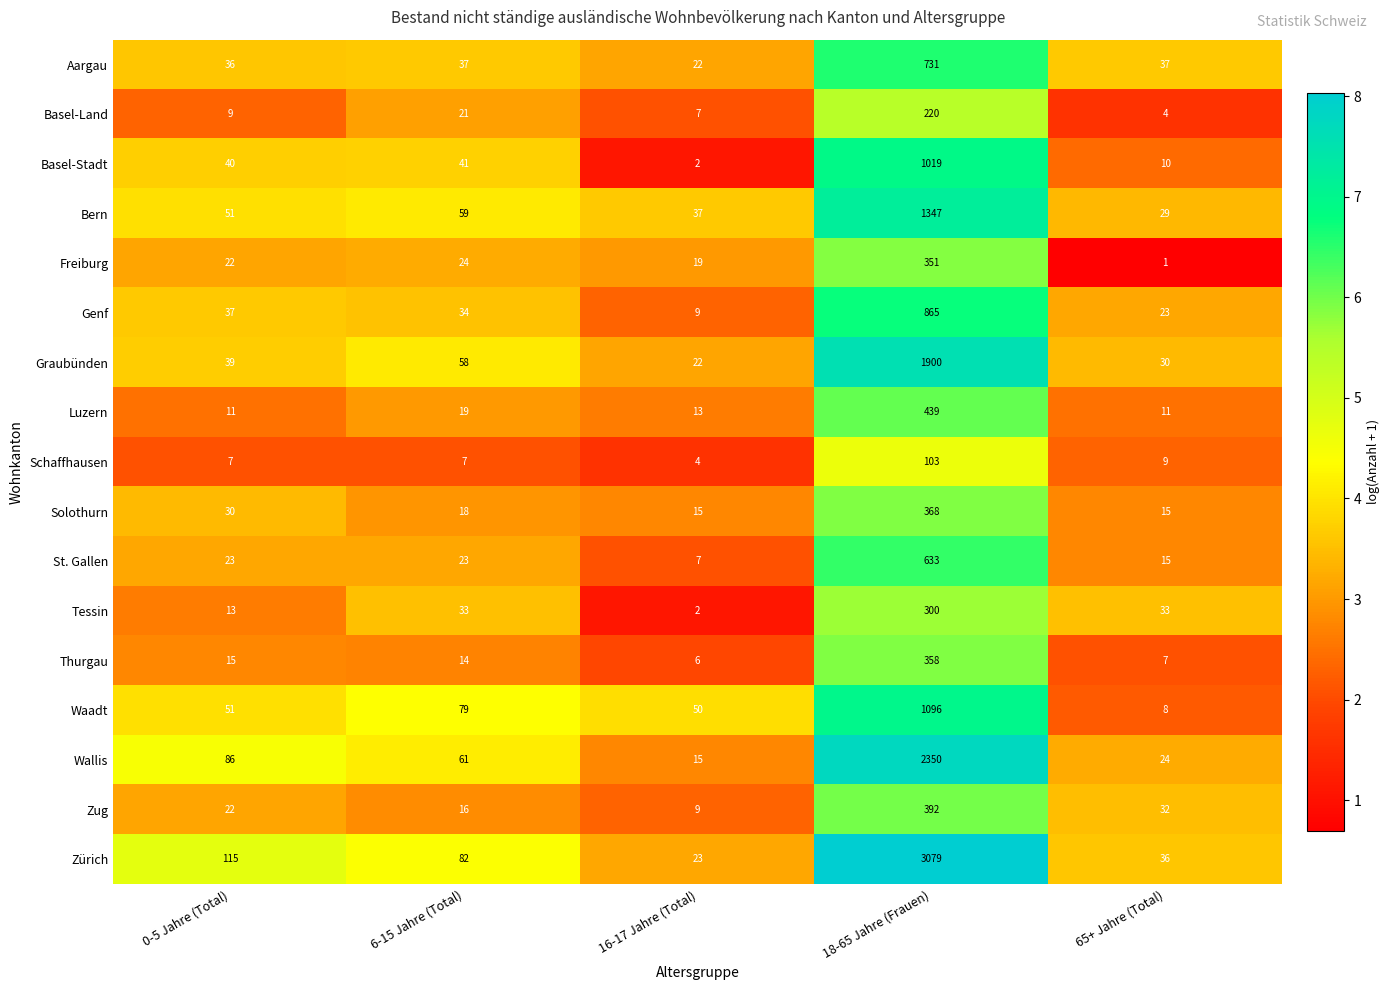

Is it true that Zug equals 181 at 18-65 Jahre (Frauen)?

False